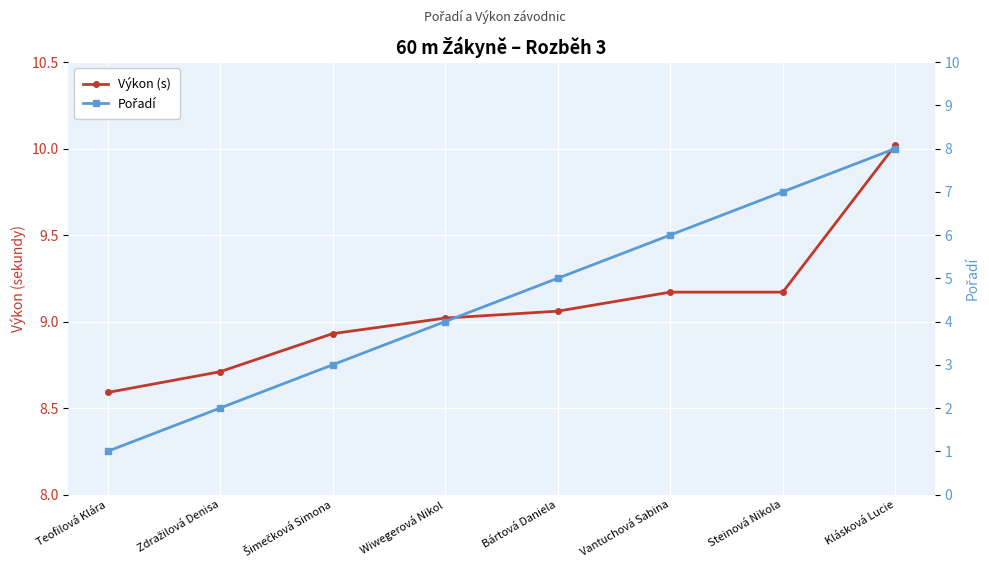

What is the total value across all series at Klásková Lucie?

18.0